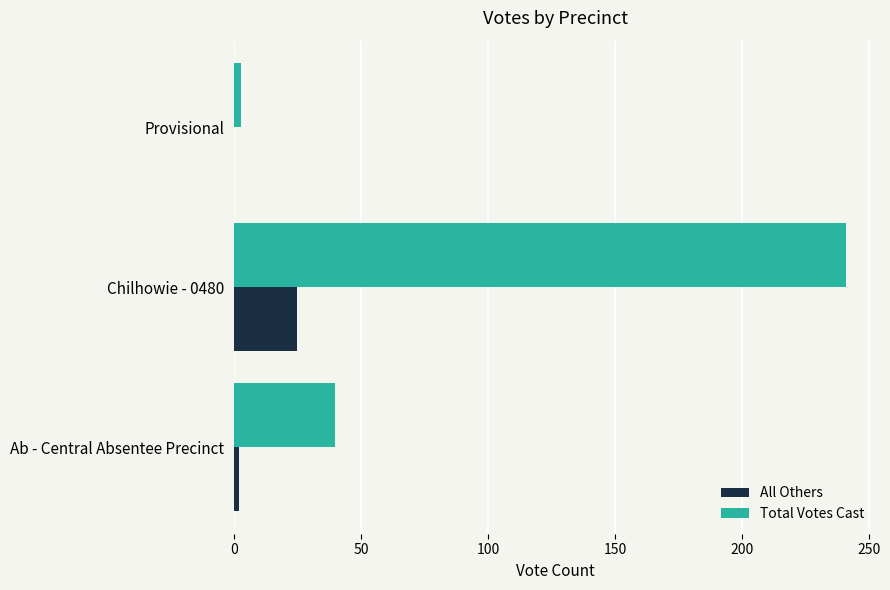

What is the maximum value for All Others?

25